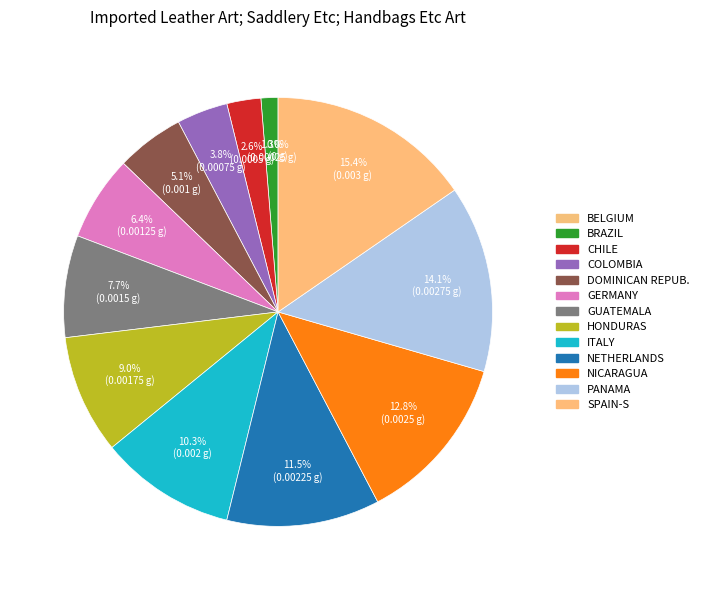

To the nearest percent, what is the average slice percentage?

8%